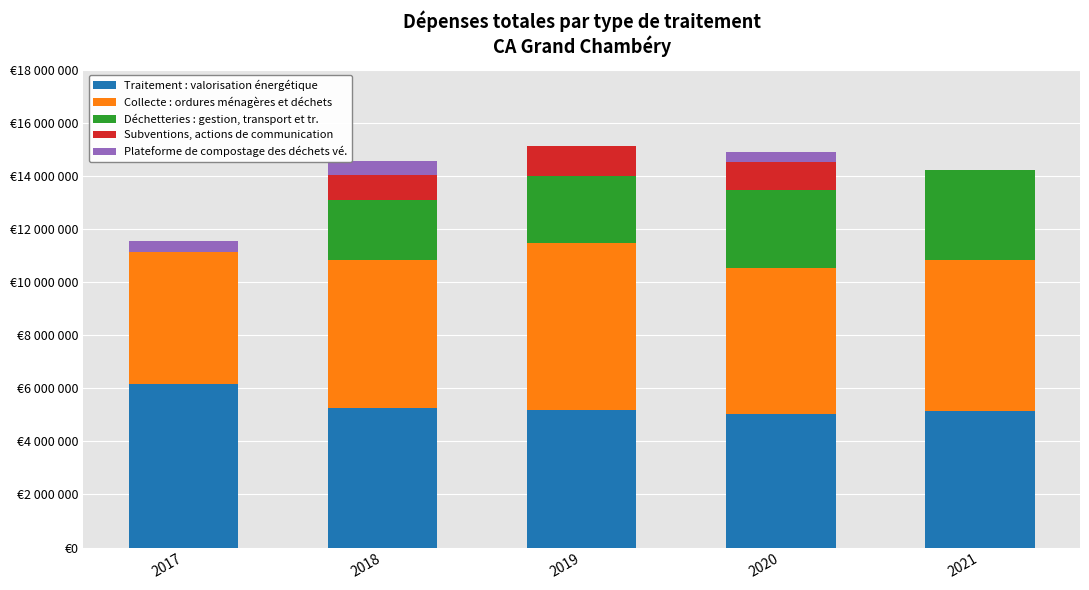

What are all the series names shown in the legend?

Traitement : valorisation énergétique, Collecte : ordures ménagères et déchets, Déchetteries : gestion, transport et tr., Subventions, actions de communication, Plateforme de compostage des déchets vé.